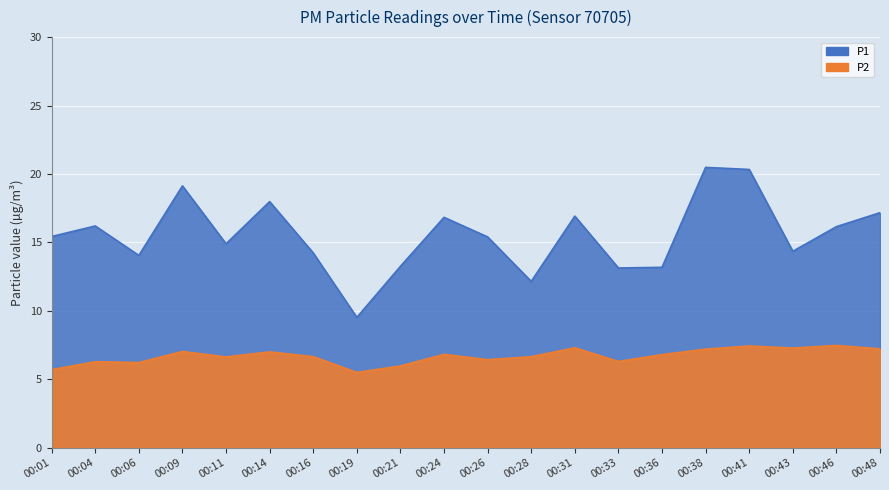

Is it true that P2 equals 9.8 at 00:41?

False